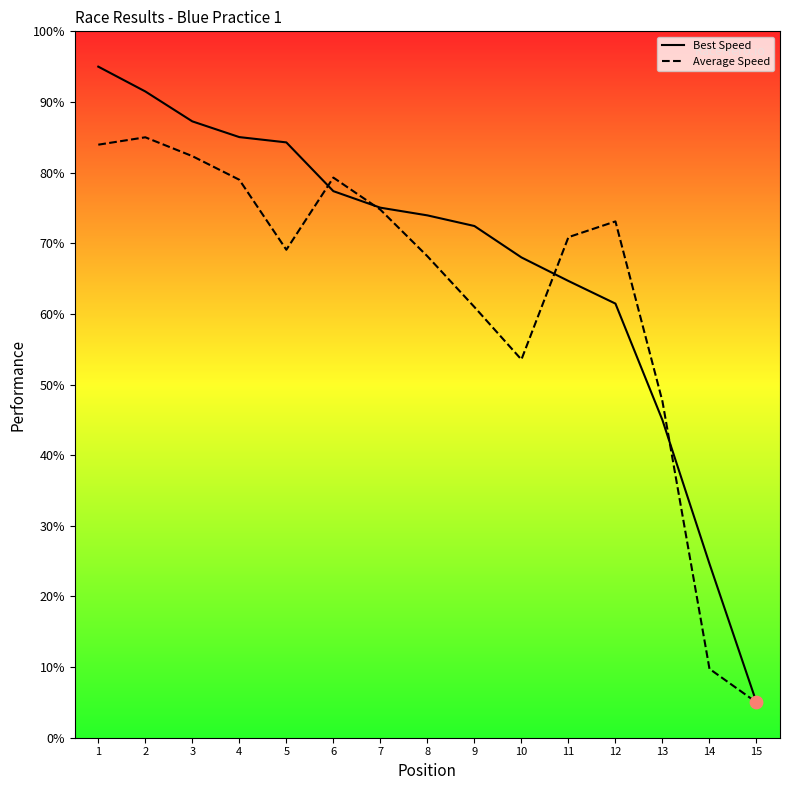

Which series has the largest Y range (max minus min)?

Best Speed